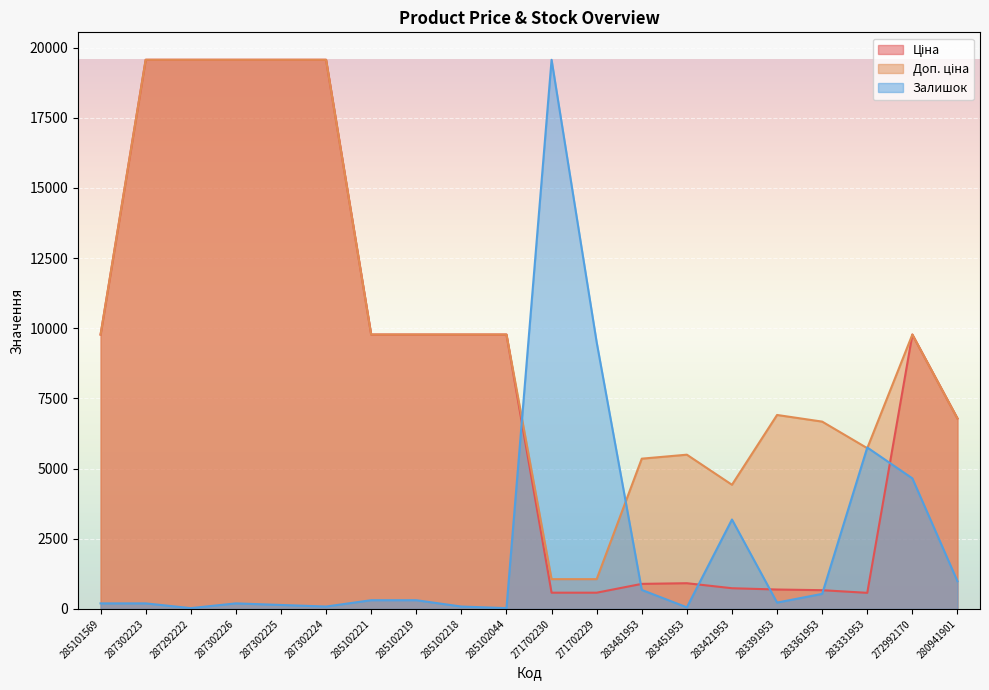

Which series changed the most between 285102219 and 280941901?

Ціна